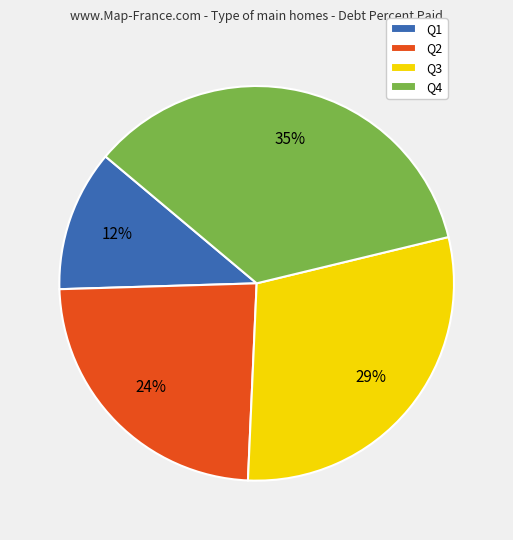

Which has a higher value, Q4 or Q3?

Q4